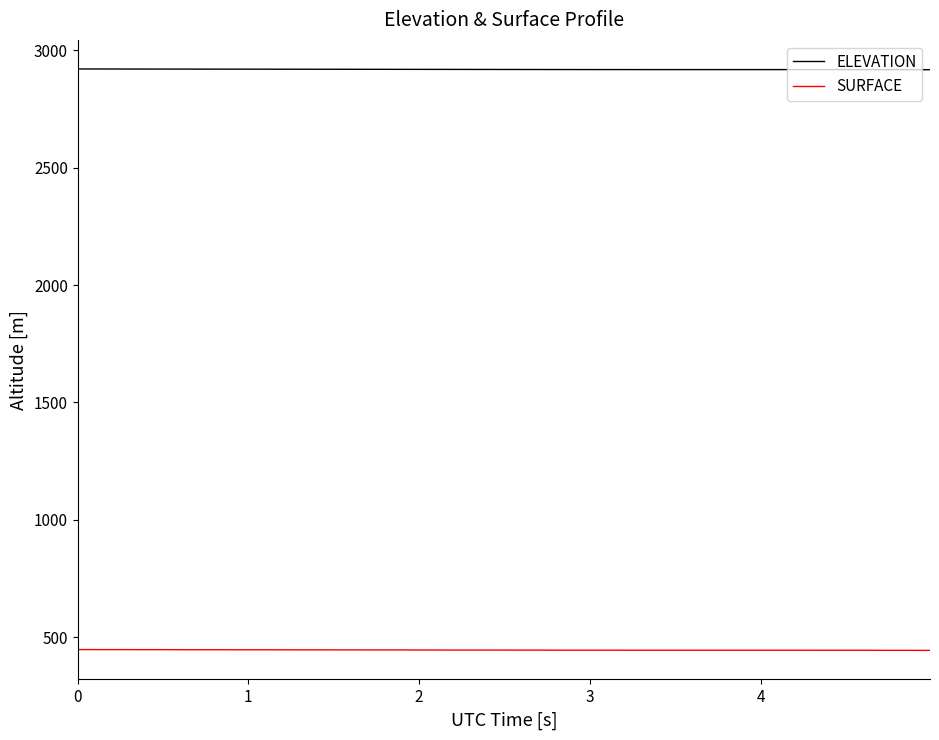

How many series are shown in this chart?

2